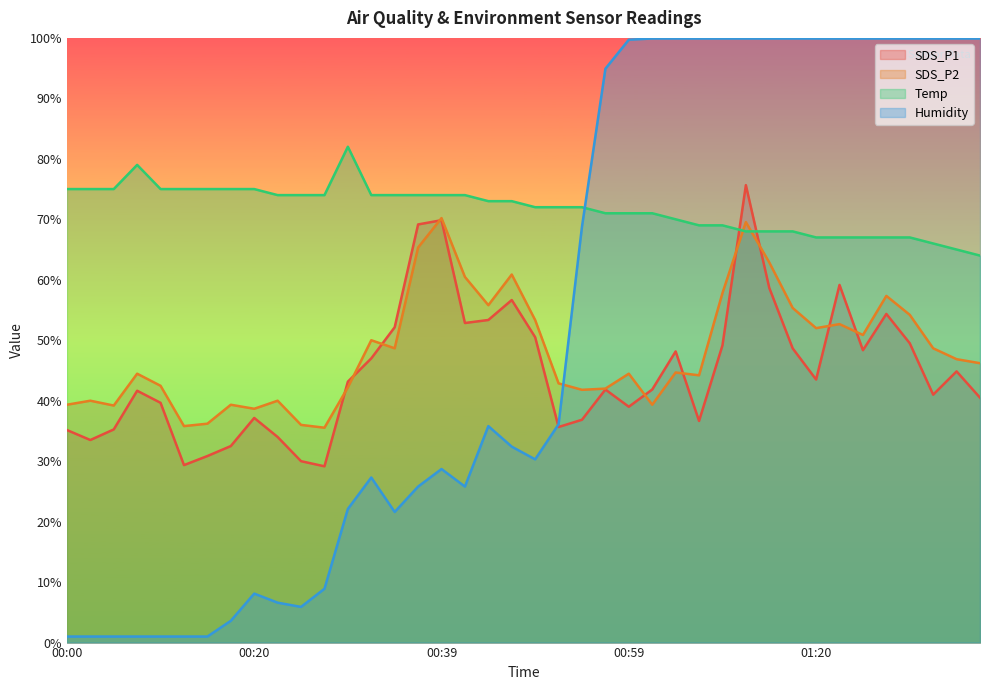

List the series in order of their peak value, lowest first.

SDS_P2, SDS_P1, Temp, Humidity